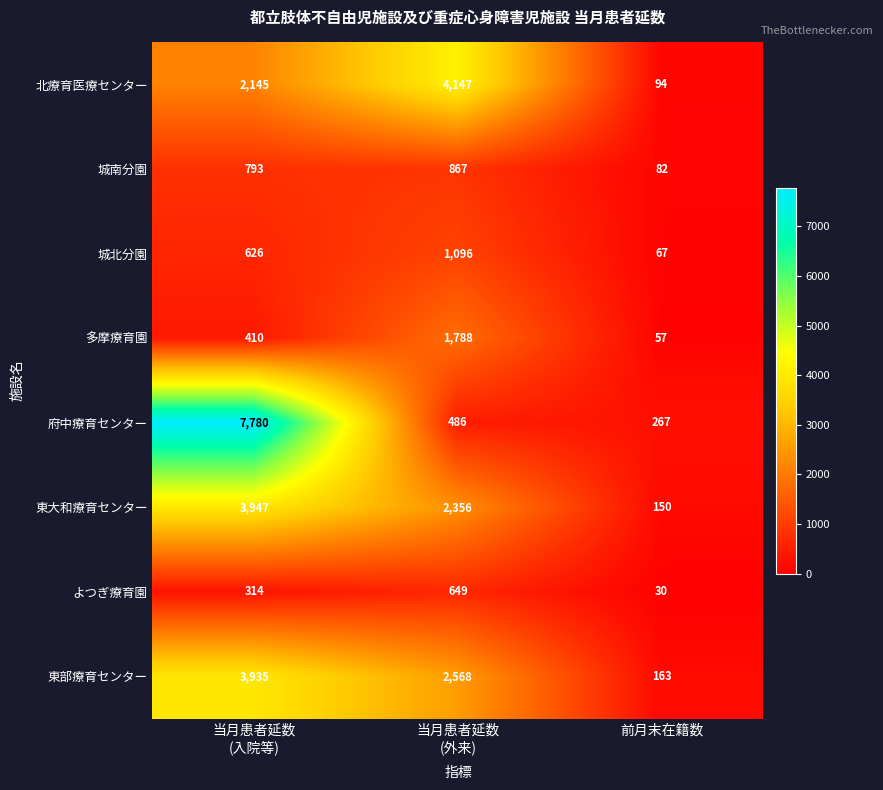

Count the number of categories in the chart.

3